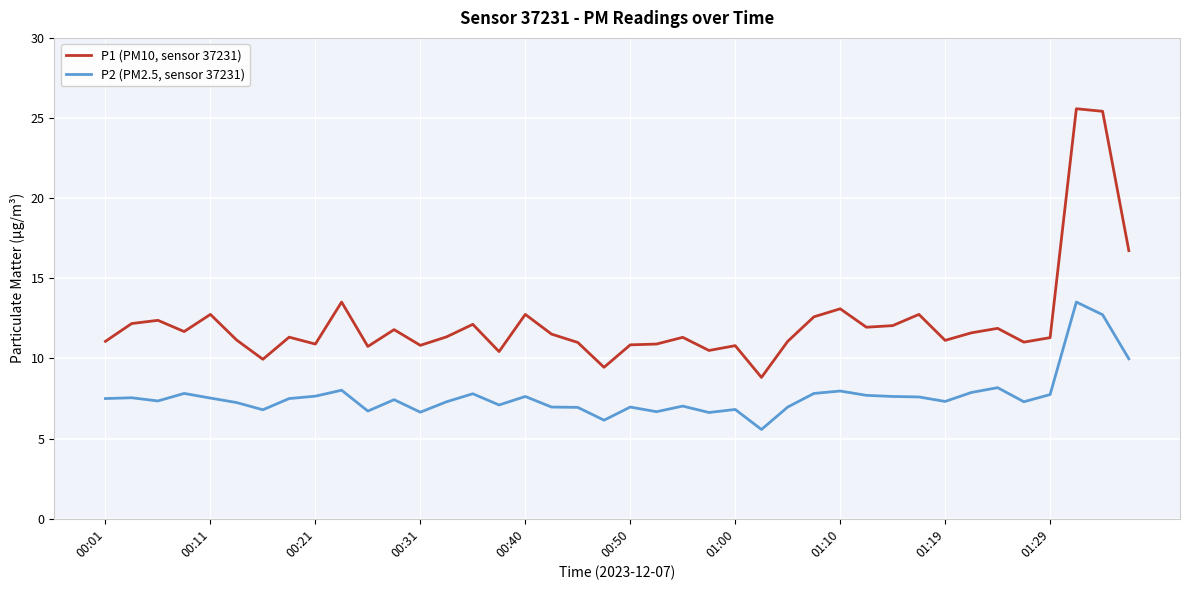

What is the lowest value of the P2 (PM2.5, sensor 37231) series?

5.6